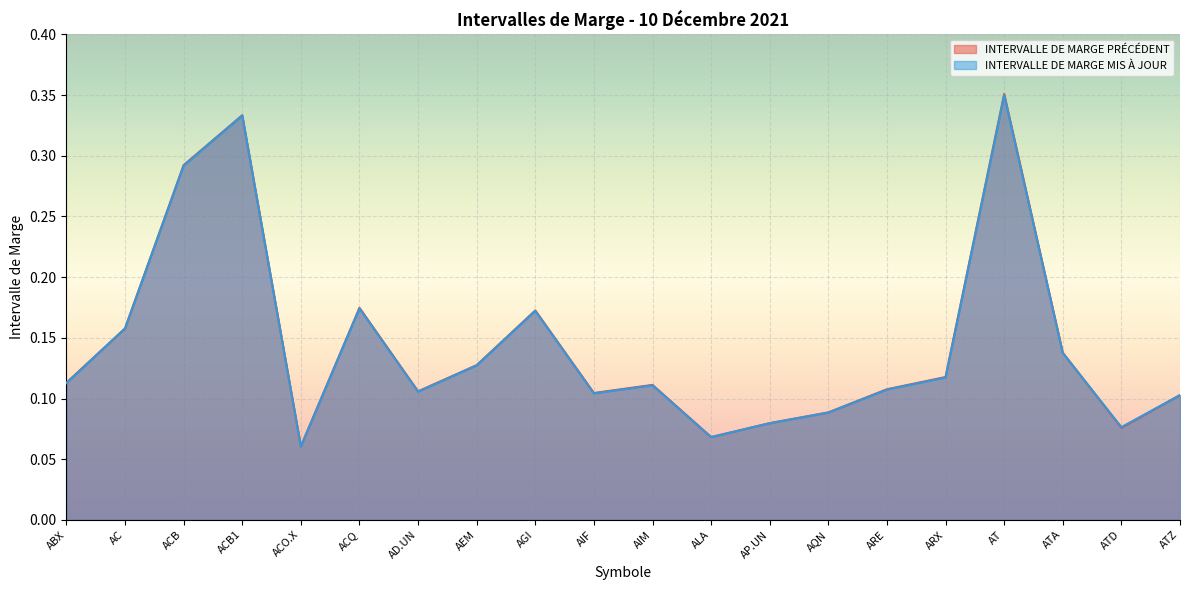

Which series has the largest range (max minus min)?

INTERVALLE DE MARGE PRÉCÉDENT